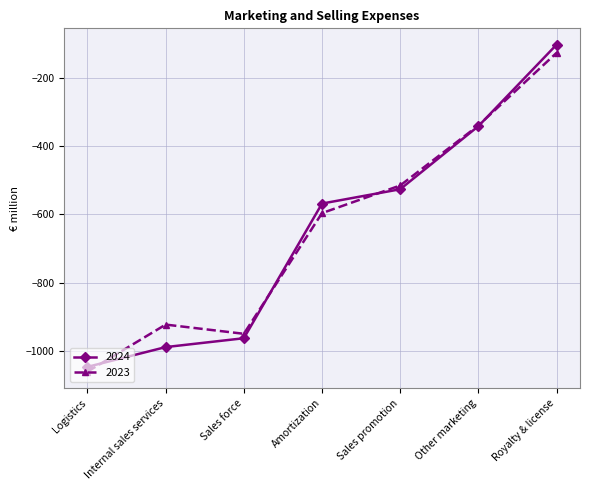

Is it true that 2023 equals -1583 at Internal sales services?

False